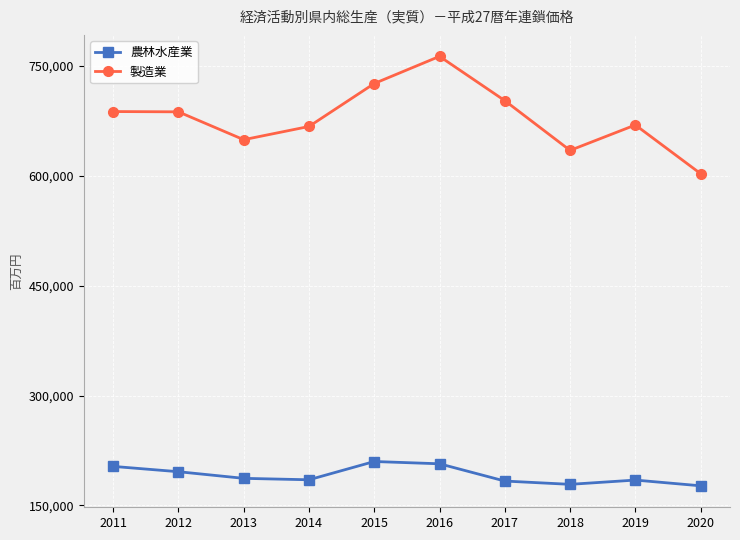

What are all the series names shown in the legend?

農林水産業, 製造業